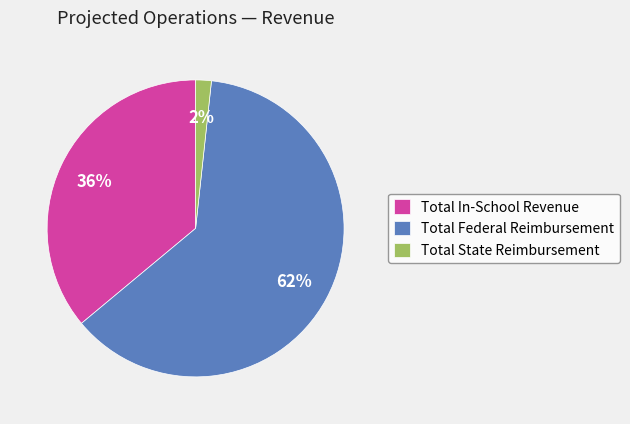

Which slice is the largest?

Total Federal Reimbursement